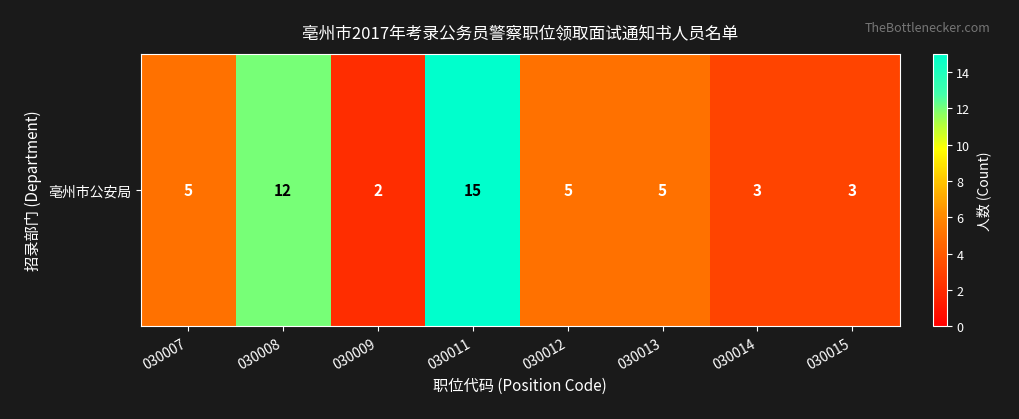

Reading right to left, transcribe all the data shown in this chart.

030015=3	030014=3	030013=5	030012=5	030011=15	030009=2	030008=12	030007=5